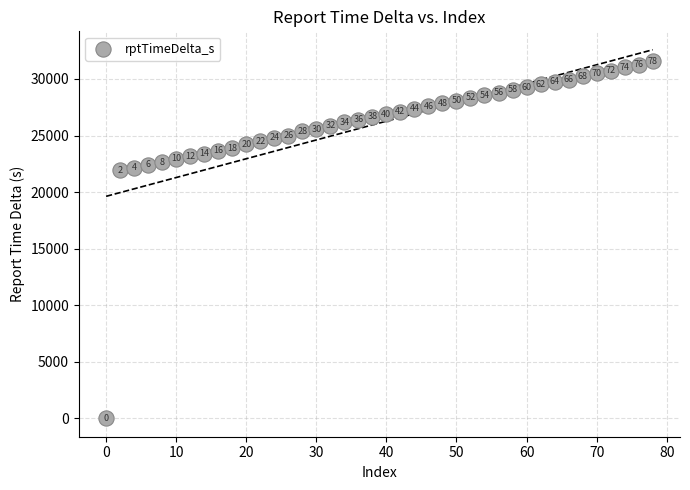

What is the range of Y values (max minus min)?

31569